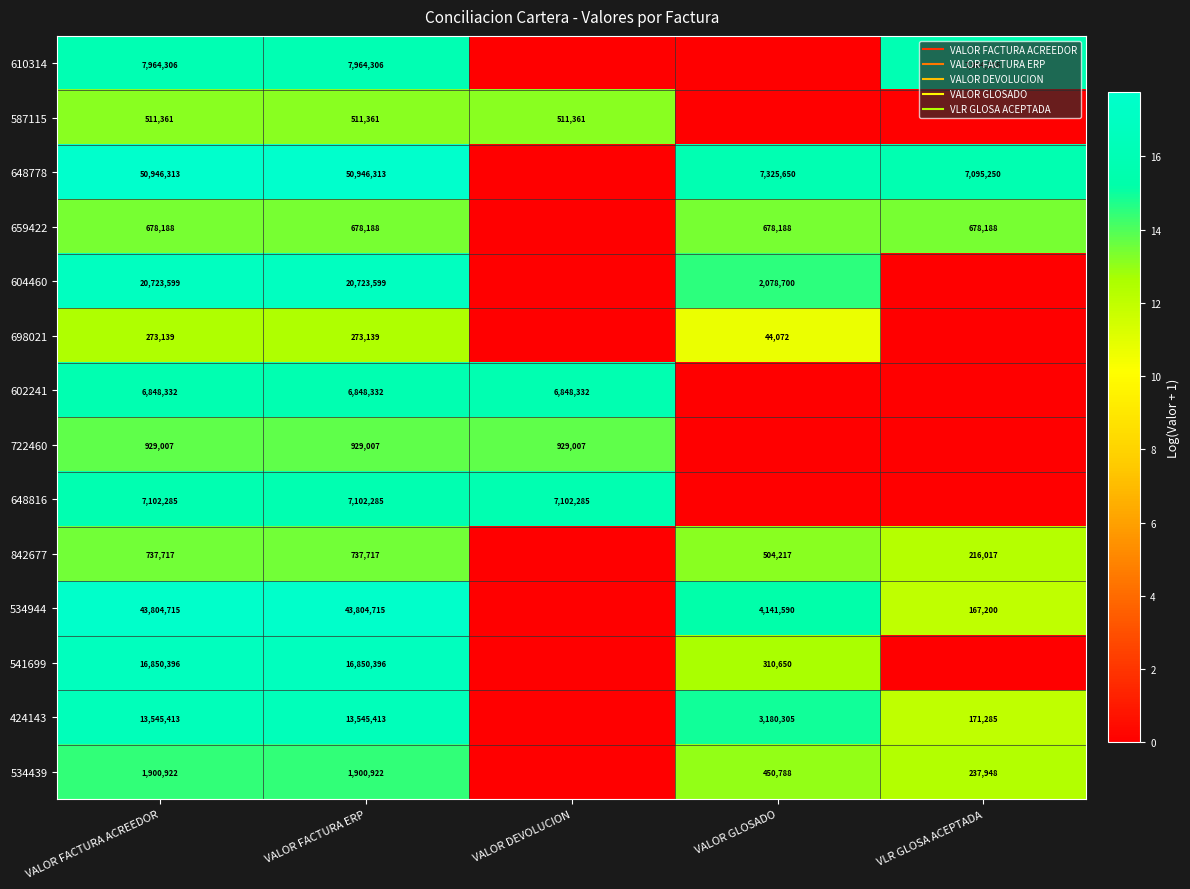

Which series has the largest total across all categories?

648778